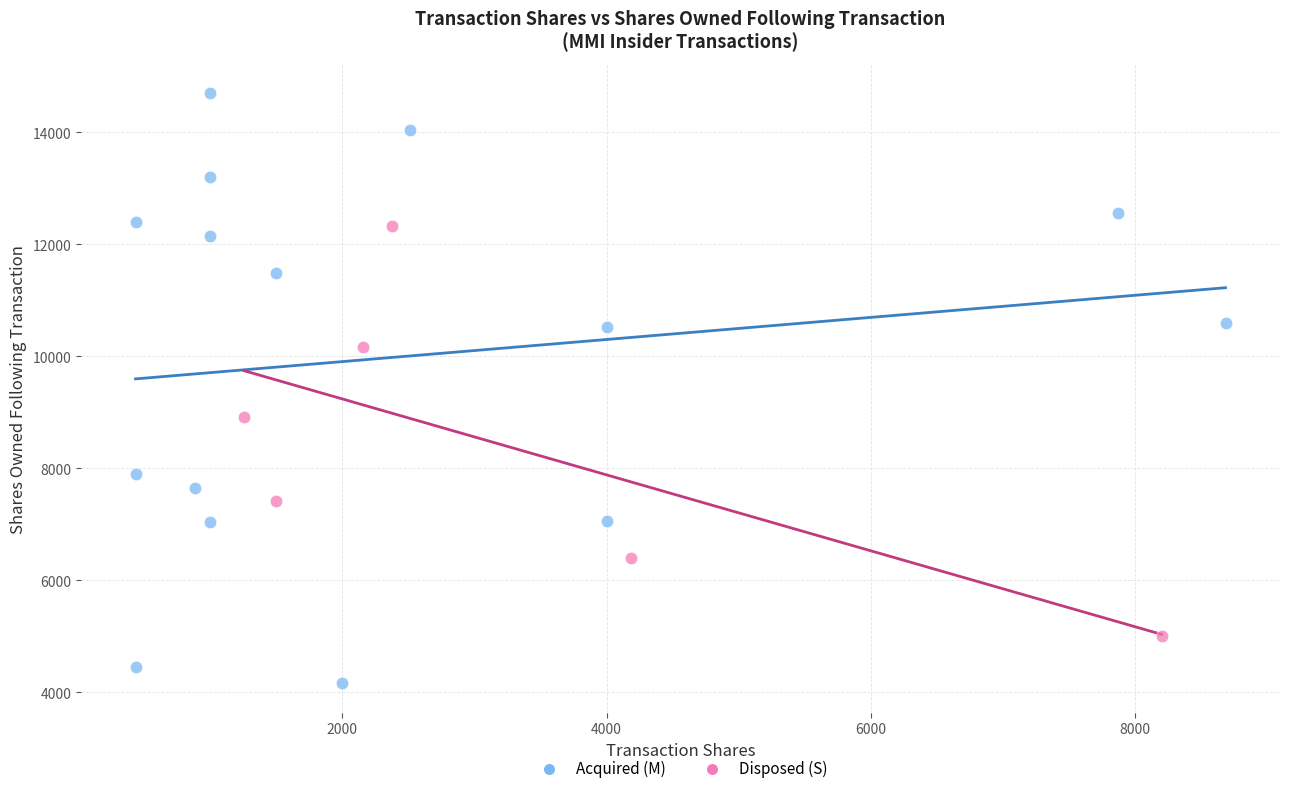

What are all the series names shown in the legend?

Acquired (M), Disposed (S)